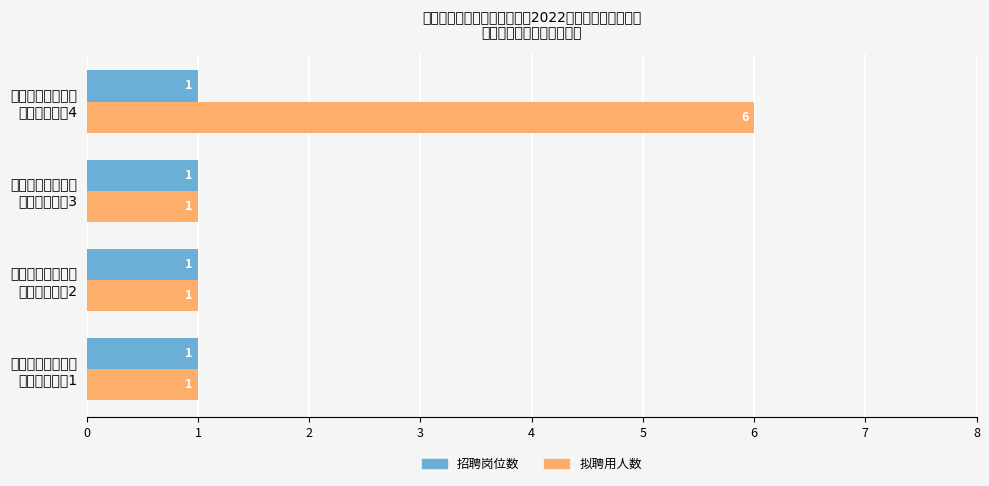

Rank the series by their maximum value, from lowest to highest.

招聘岗位数, 拟聘用人数